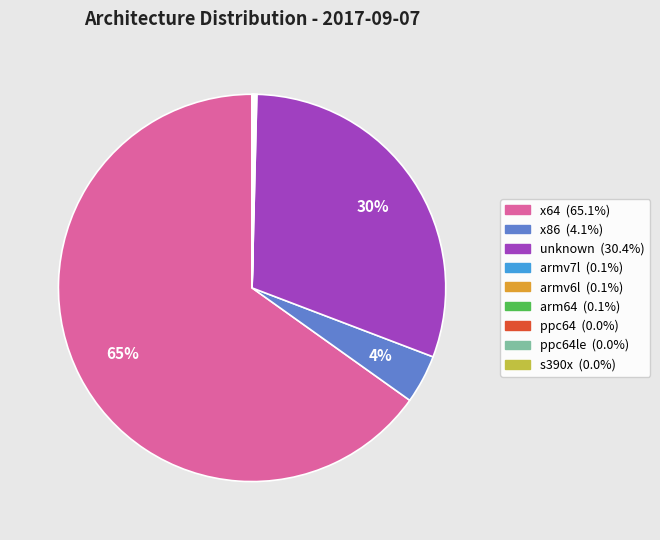

Is there a majority slice in this chart?

Yes